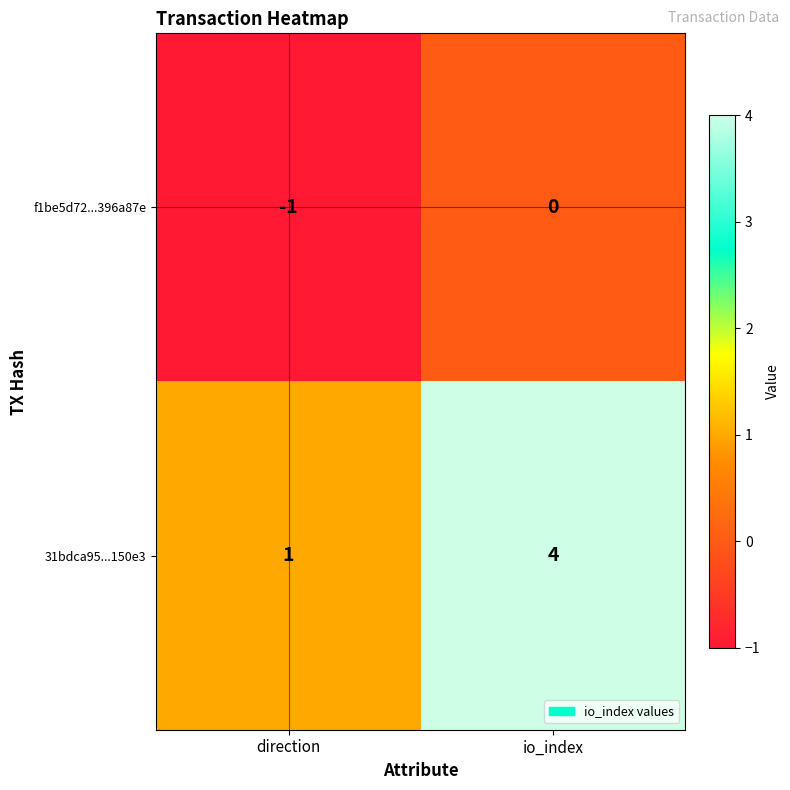

Which category has the lowest value across all series?

direction